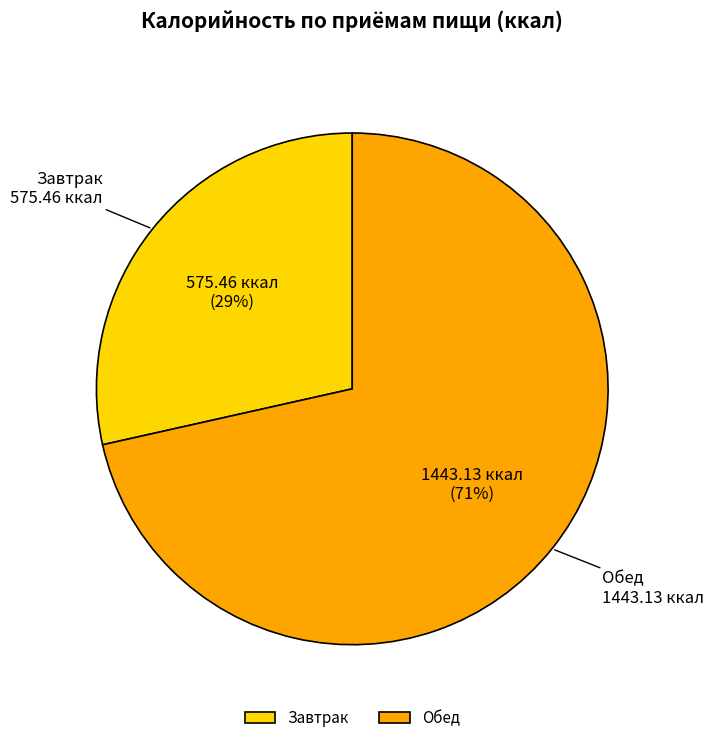

Approximately how many times larger is the value at Завтрак compared to Обед?

0.4